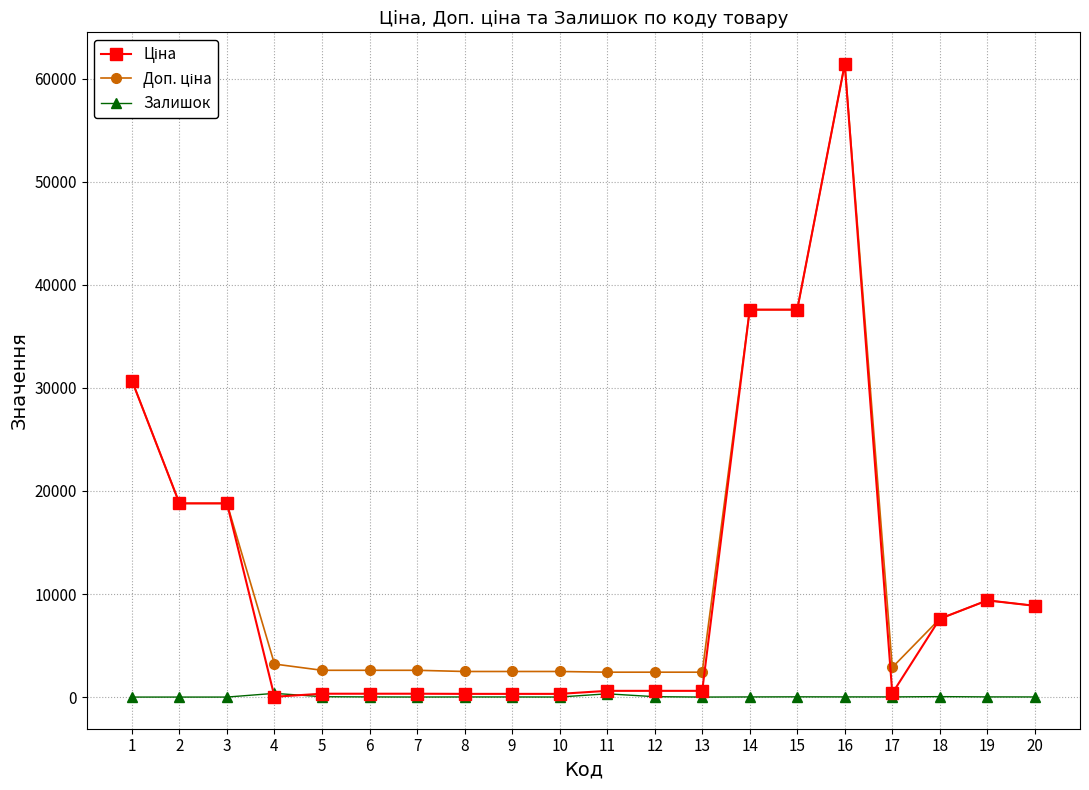

What is the spread (max minus min) of values at 13?

2414.8